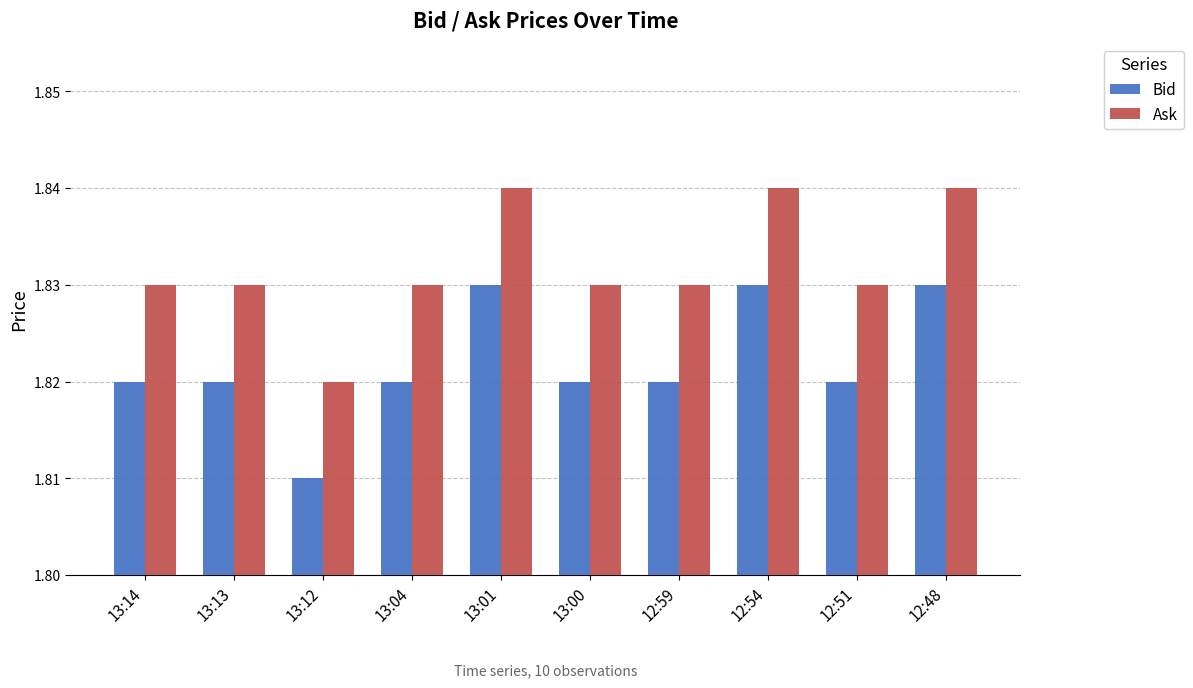

What is the label of the 6th bar from the left?

13:00